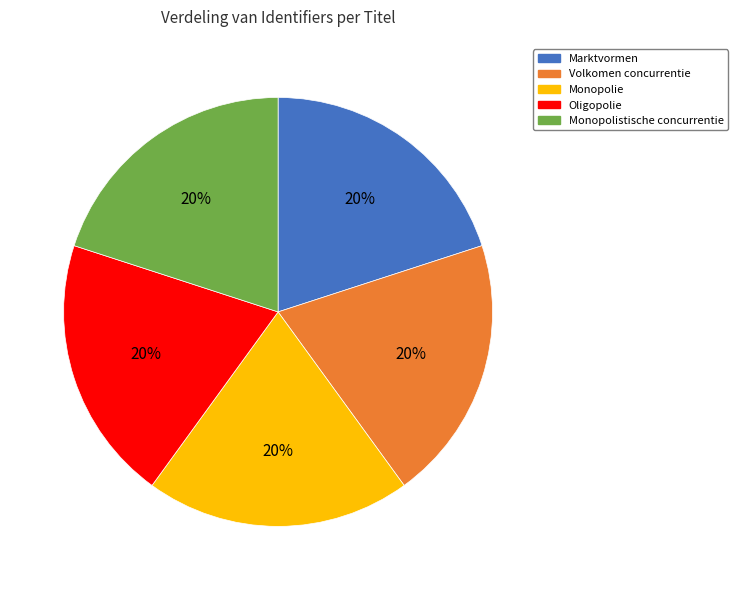

Is it true that Monopolistische concurrentie is 20% of the pie?

True